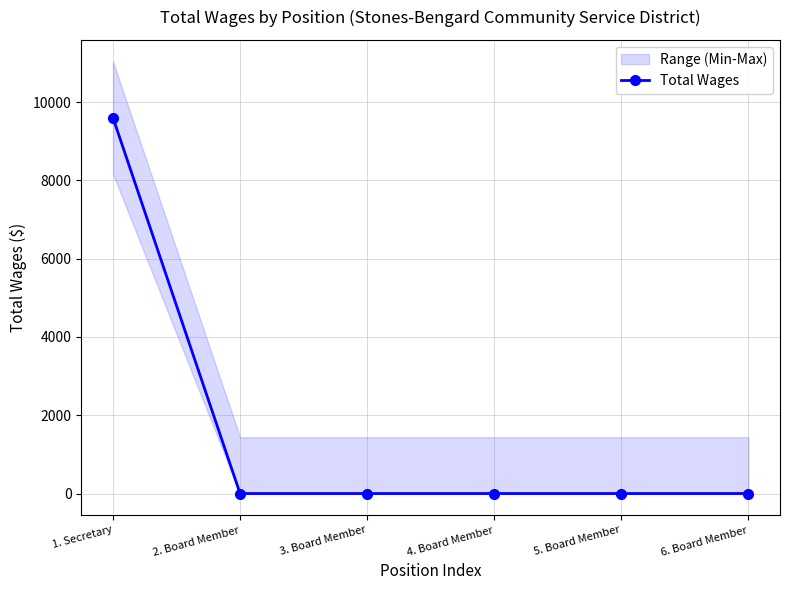

Between 4. Board Member and 3. Board Member, which is larger?

4. Board Member